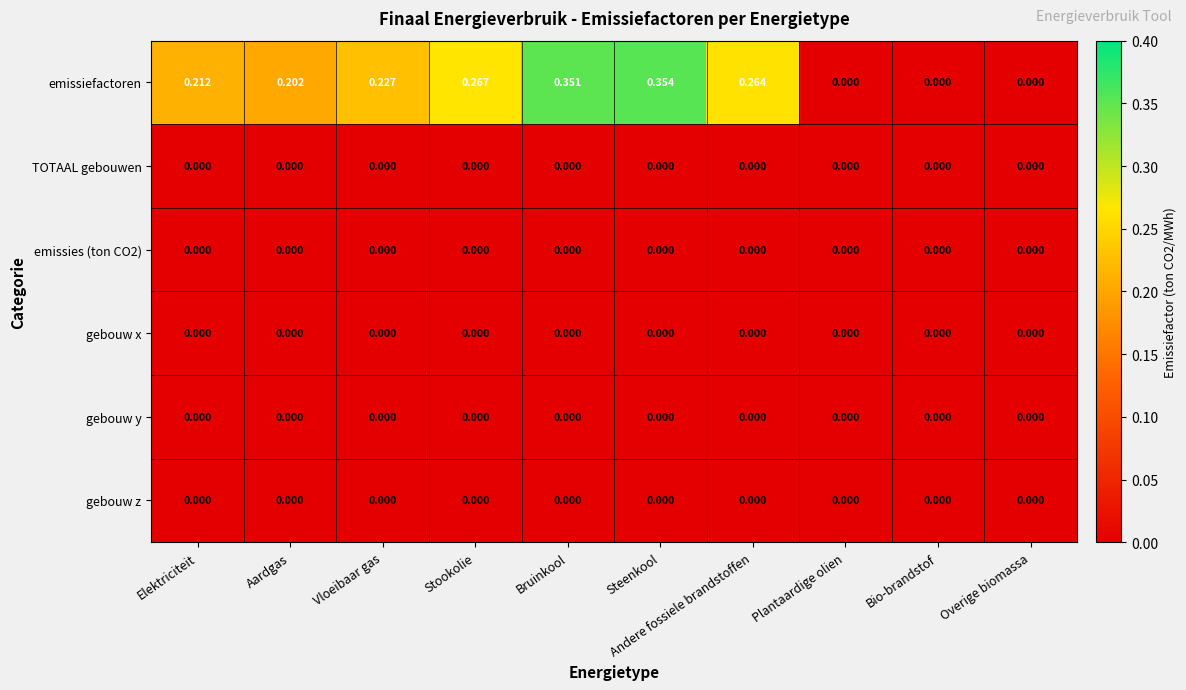

Between Aardgas and Bio-brandstof, which series saw the biggest shift?

emissiefactoren